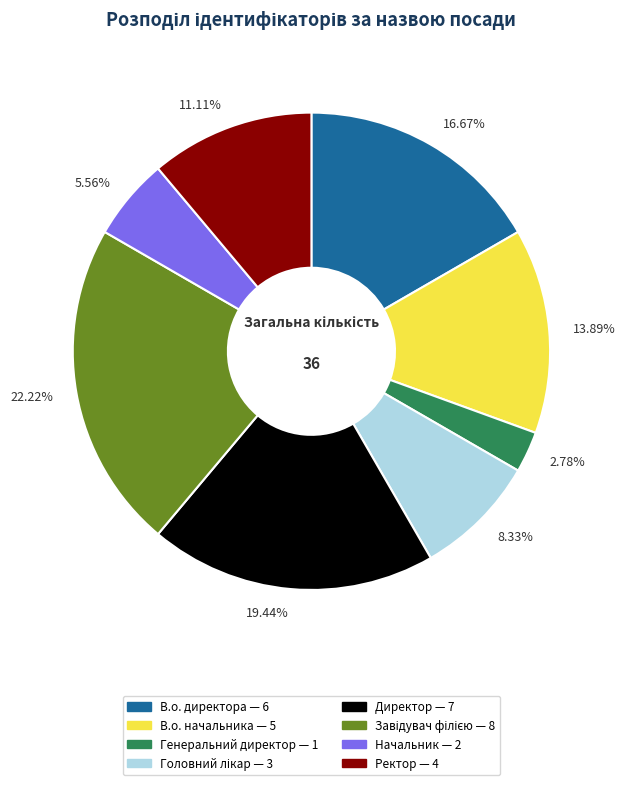

Count the number of slices in the pie.

8